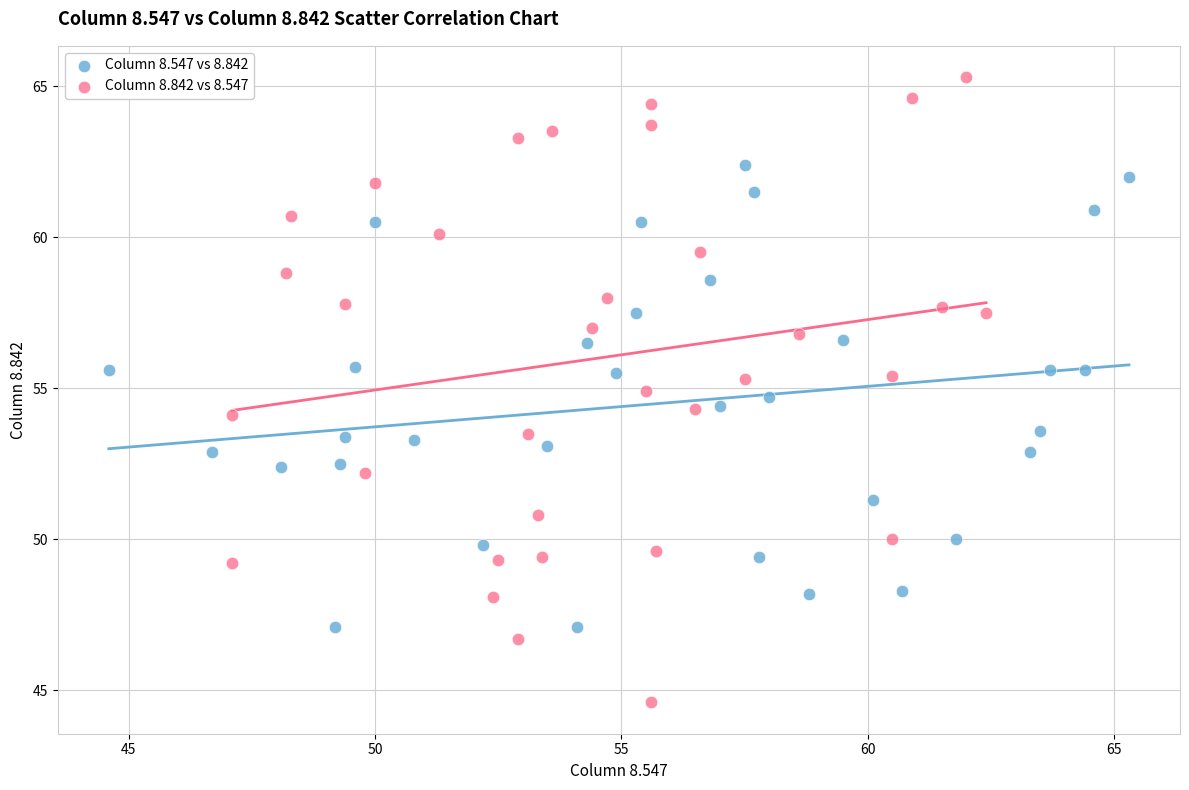

What are all the series names shown in the legend?

Column 8.547 vs 8.842, Column 8.842 vs 8.547